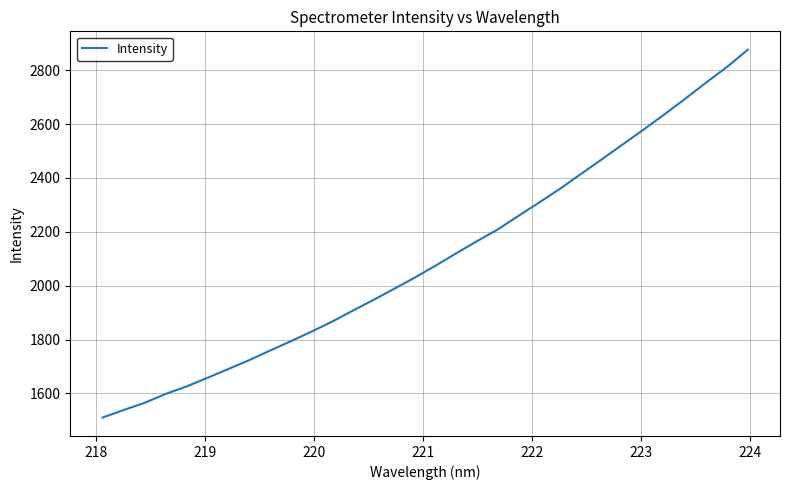

What is the greatest value displayed?

2876.2